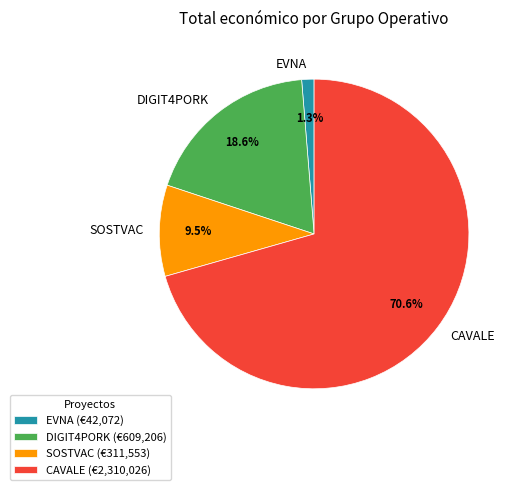

What is the ratio of the value at SOSTVAC to the value at CAVALE?

0.1